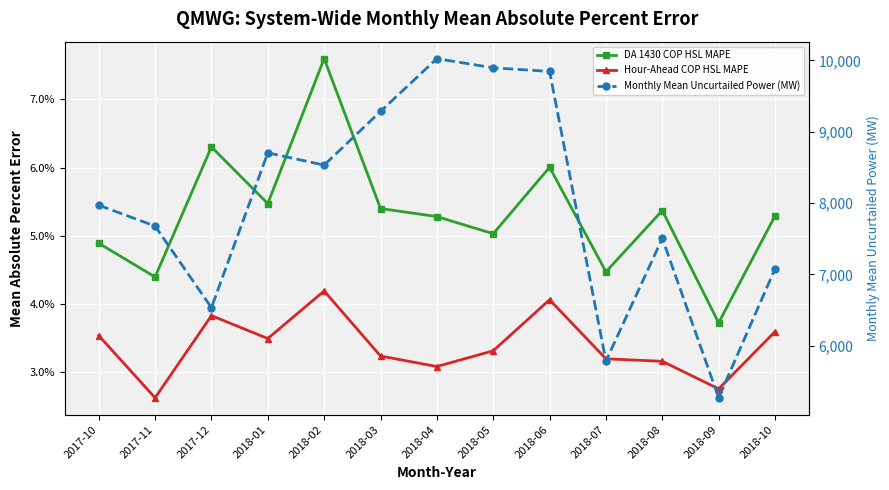

Reading left to right, list all the values displayed in this chart.

DA 1430 COP HSL MAPE: 0.0	0.0	0.1	0.1	0.1	0.1	0.1	0.1	0.1	0.0	0.1	0.0	0.1
Hour-Ahead COP HSL MAPE: 0.0	0.0	0.0	0.0	0.0	0.0	0.0	0.0	0.0	0.0	0.0	0.0	0.0
Monthly Mean Uncurtailed Power (MW): 7969.5	7676.1	6532.7	8703.6	8531.5	9284.6	10024.5	9895.9	9845.1	5783.4	7504.8	5269.0	7077.3